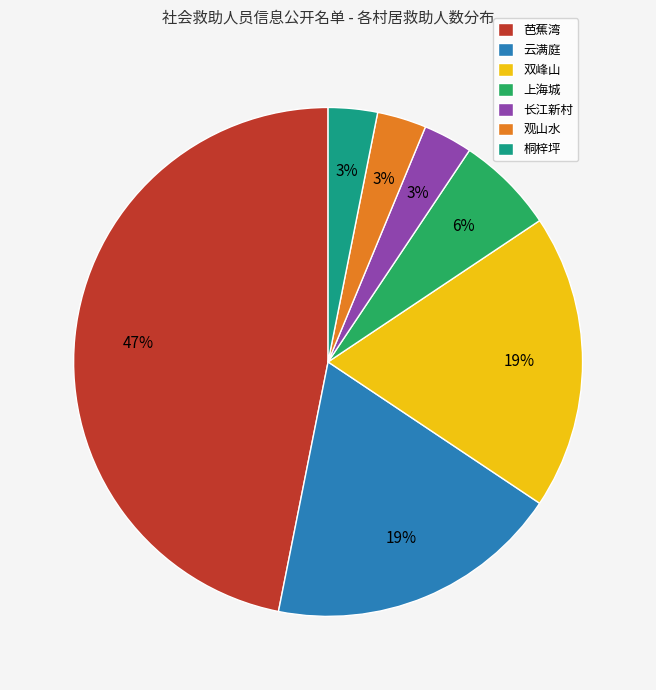

Is there a majority slice in this chart?

No